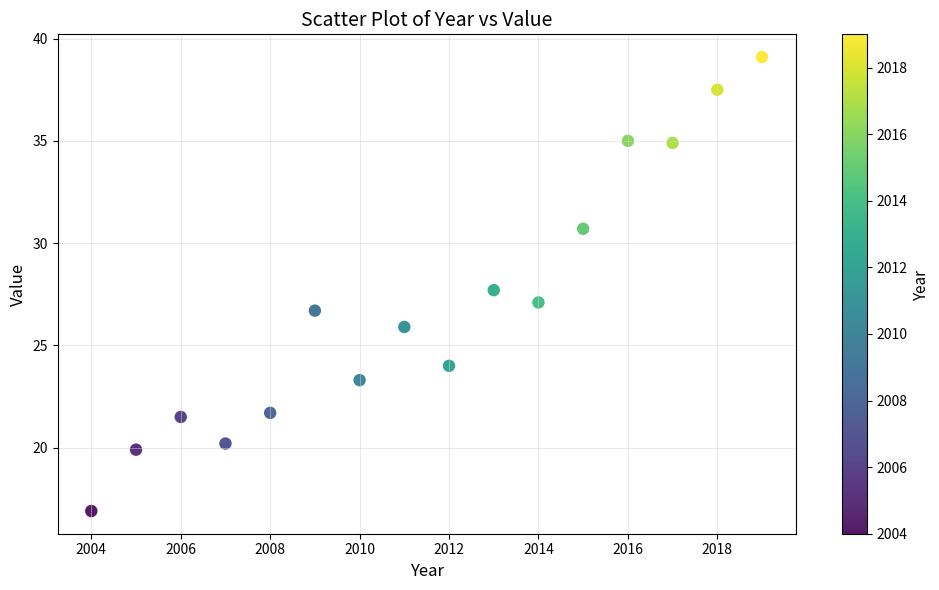

What is the range of Y values (max minus min)?

22.2